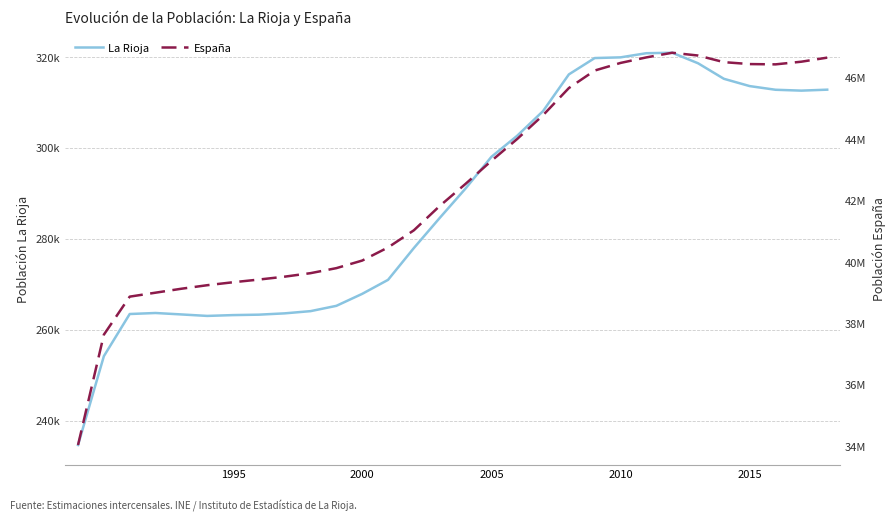

Which series has the widest spread of values?

España